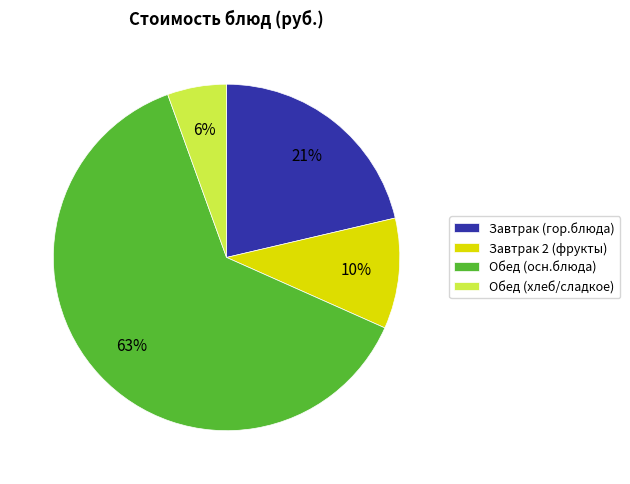

Is there any slice that represents more than half of the pie?

Yes